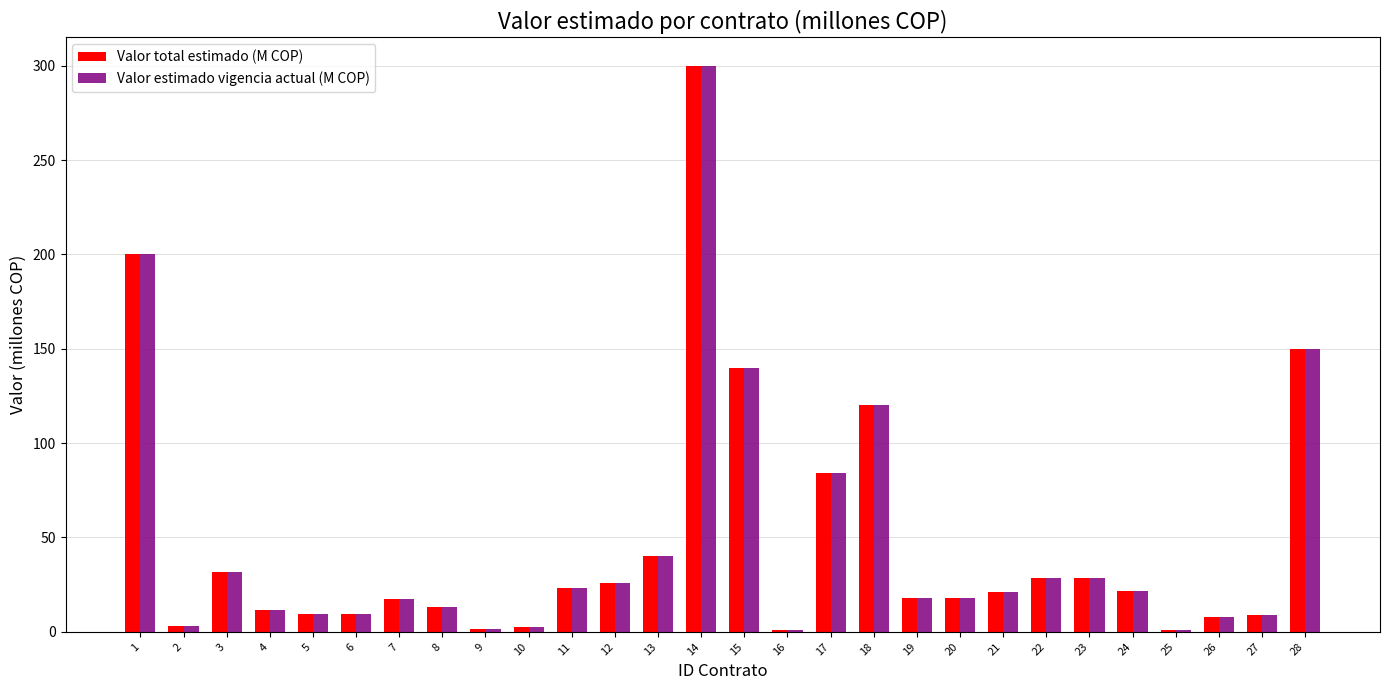

The value of Valor estimado vigencia actual (M COP) at 2 is 3.2. True or false?

True